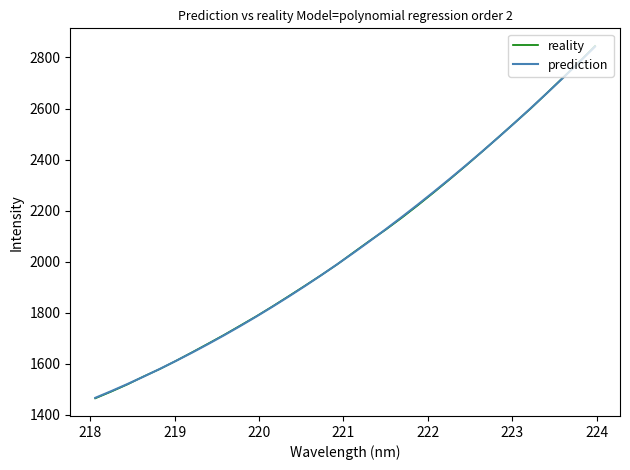

What is the average value of the prediction series?

2062.7